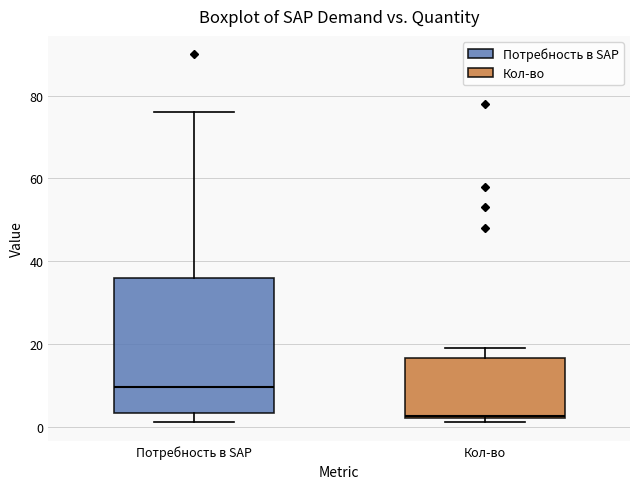

Which box has the lowest median line?

Кол-во